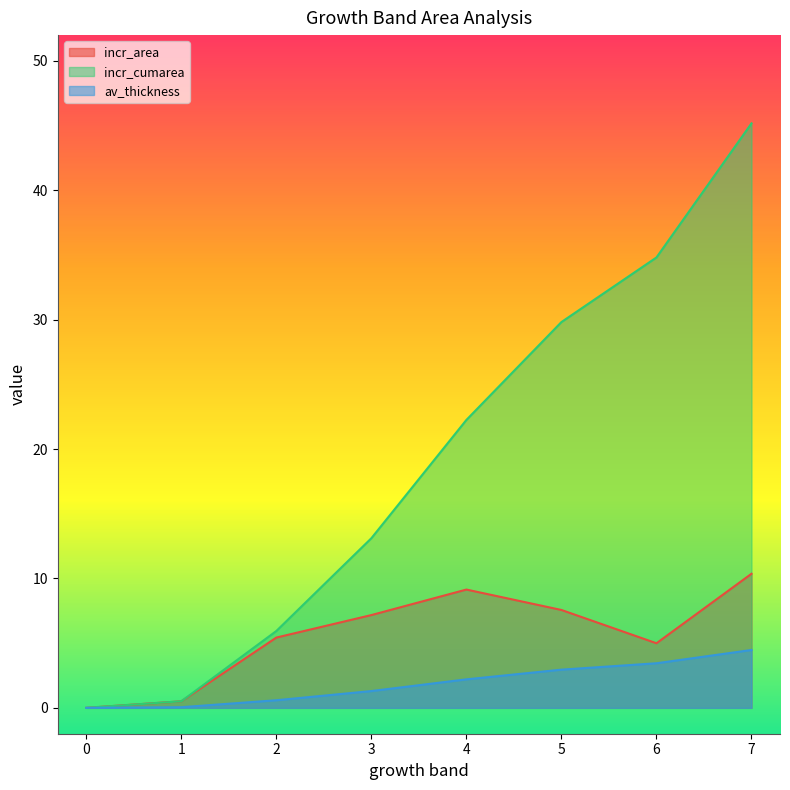

Reading left to right, transcribe all the data shown in this chart.

incr_area: 0=0.0	1=0.5	2=5.4	3=7.2	4=9.1	5=7.6	6=5.0	7=10.4
incr_cumarea: 0=0.0	1=0.1	2=0.6	3=1.3	4=2.2	5=3.0	6=3.4	7=4.5
av_thickness: 0=0.0	1=0.5	2=5.9	3=13.1	4=22.3	5=29.8	6=34.8	7=45.2